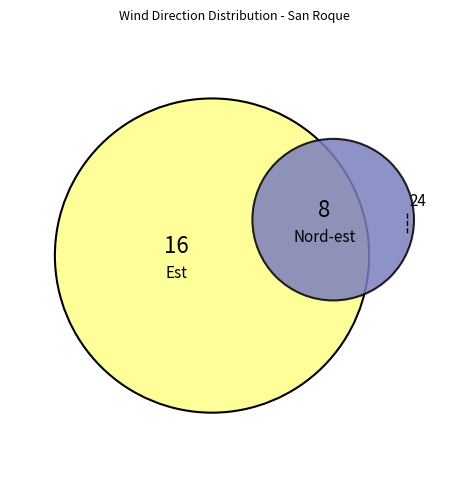

To the nearest percent, what is the average slice percentage?

50%